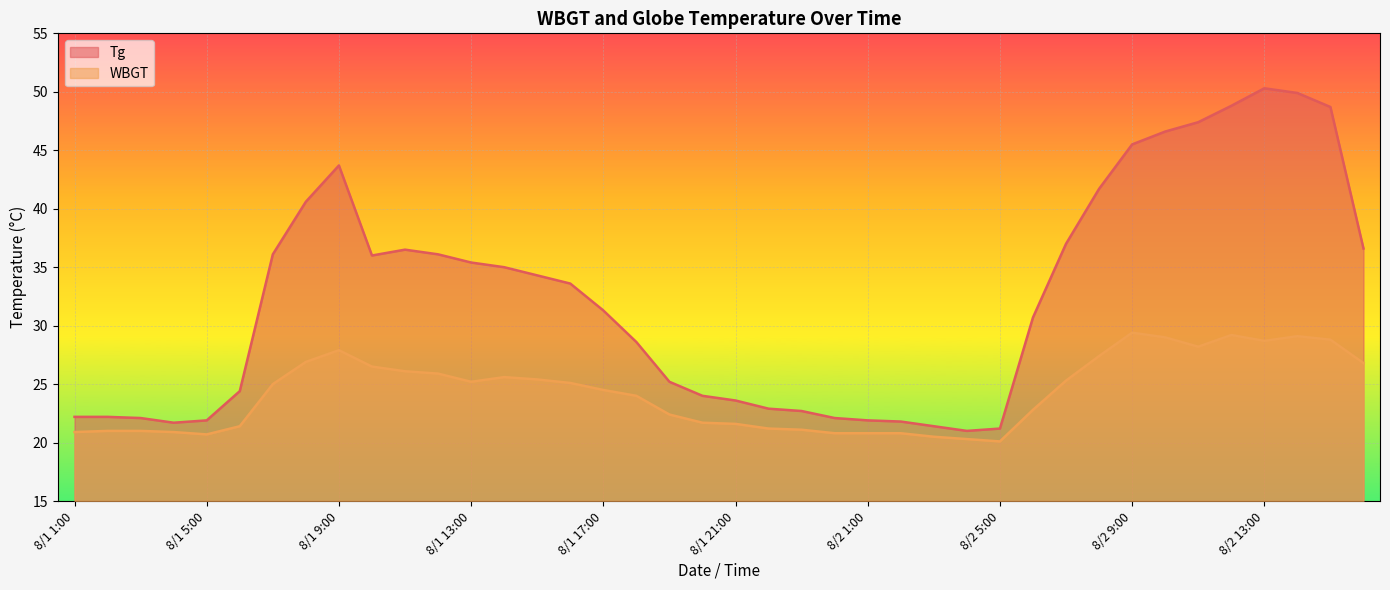

Rank the series by their maximum value, from lowest to highest.

WBGT, Tg